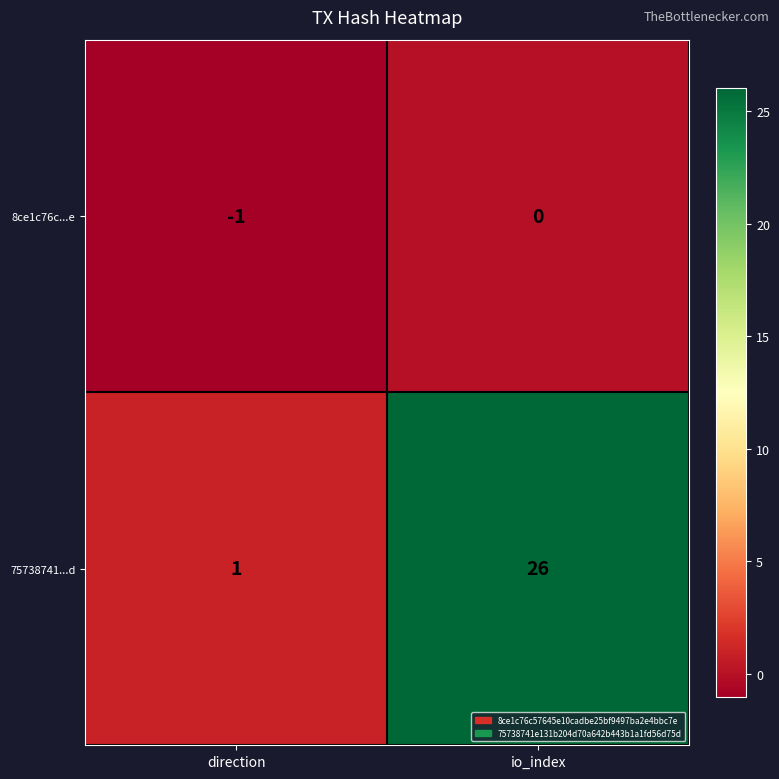

Which label corresponds to the smallest value in the chart?

direction